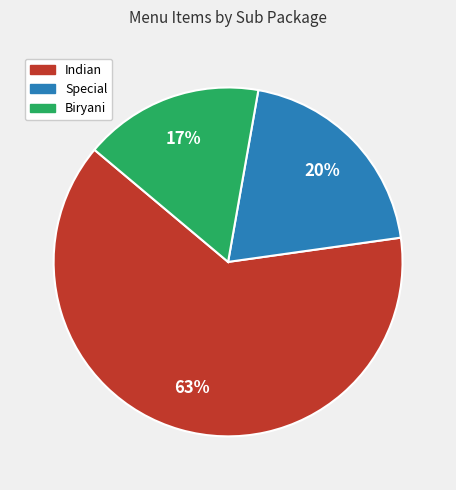

To the nearest percent, what percentage of the pie is Indian?

63%